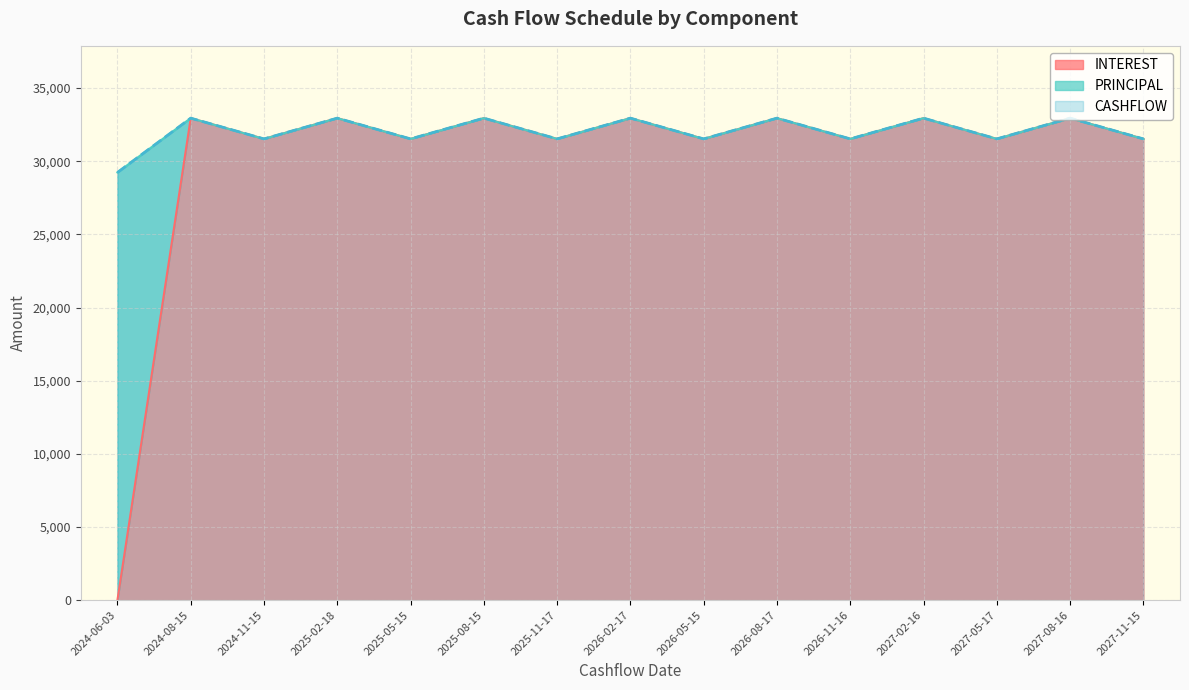

What is the difference between the maximum and minimum values in the CASHFLOW series?

3713.1